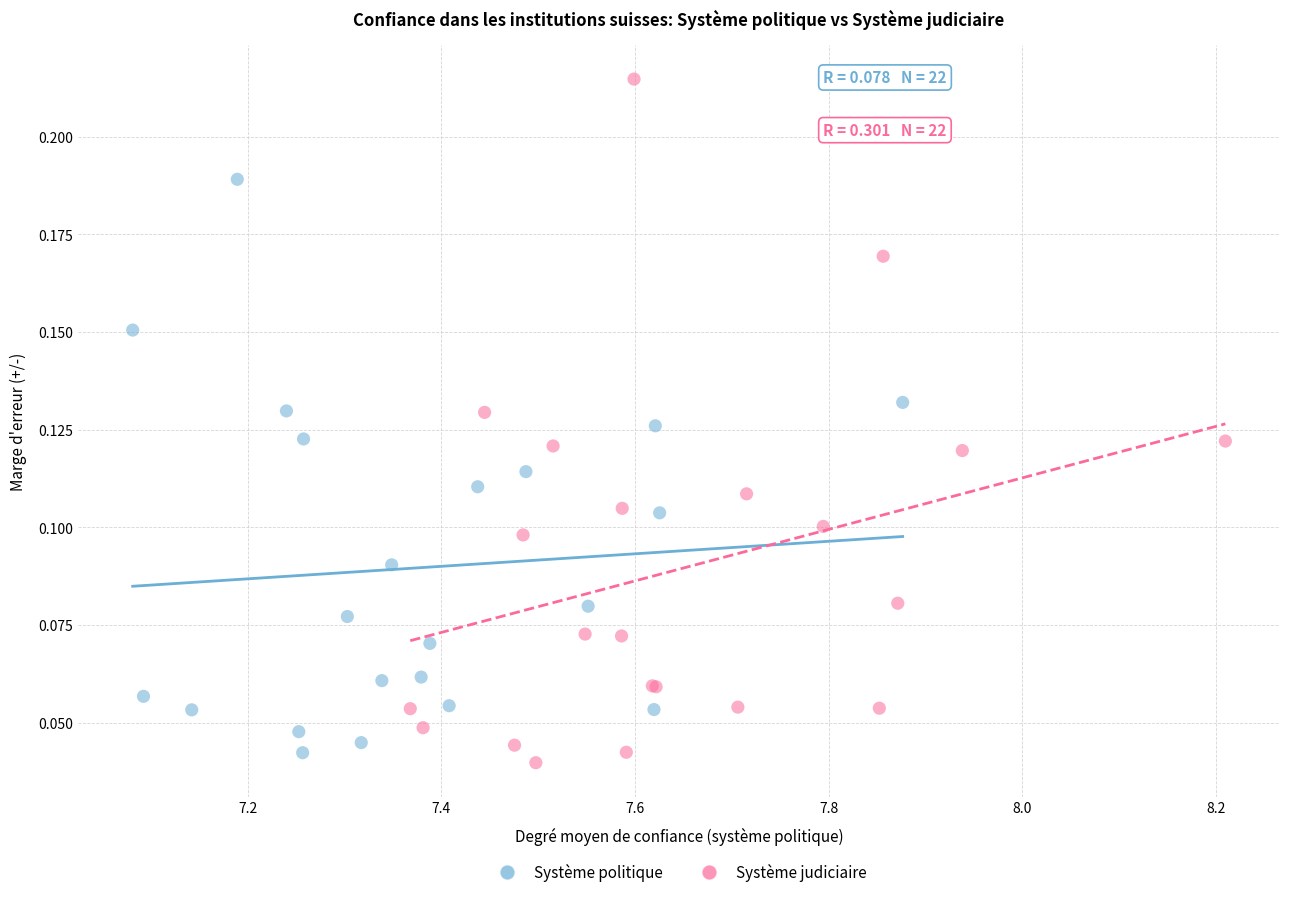

Which series reaches the maximum Y coordinate?

Système judiciaire